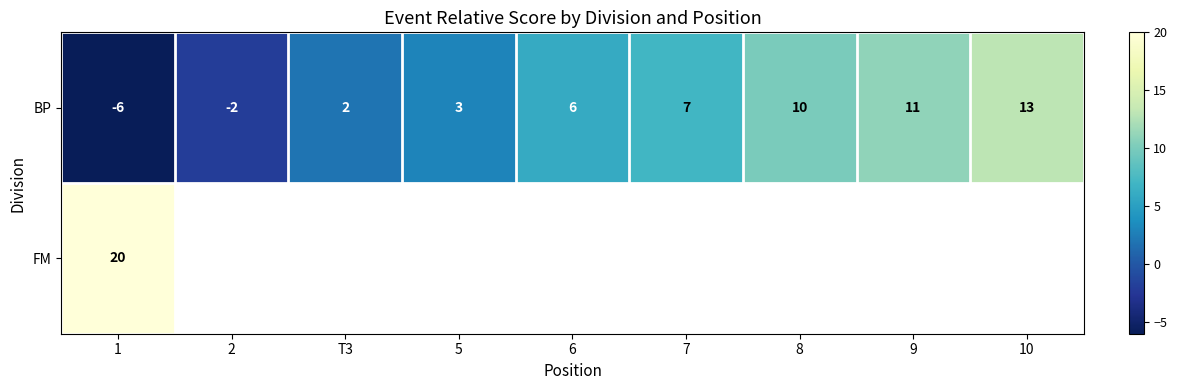

List the labels in order of BP value, smallest first.

1, 2, T3, 5, 6, 7, 8, 9, 10